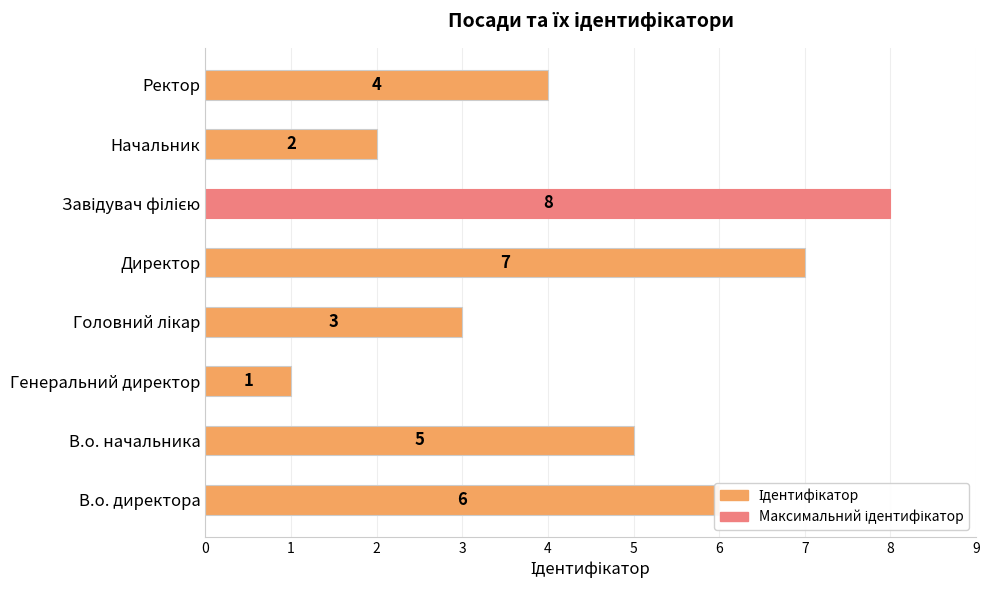

What is the greatest value displayed?

8